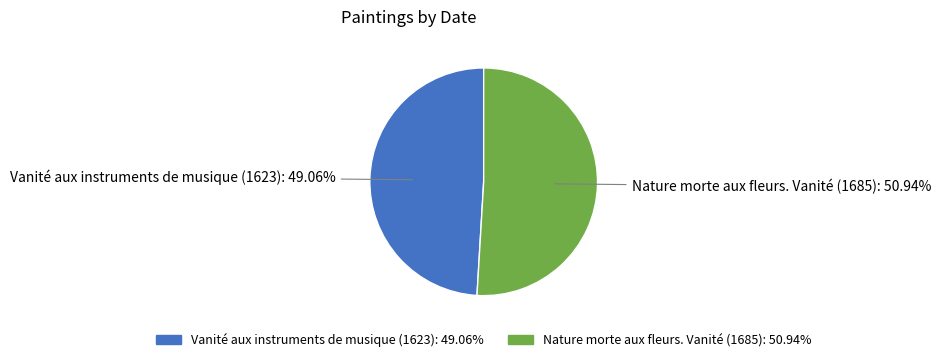

Which category accounts for the majority?

Nature morte aux fleurs. Vanité (1685)